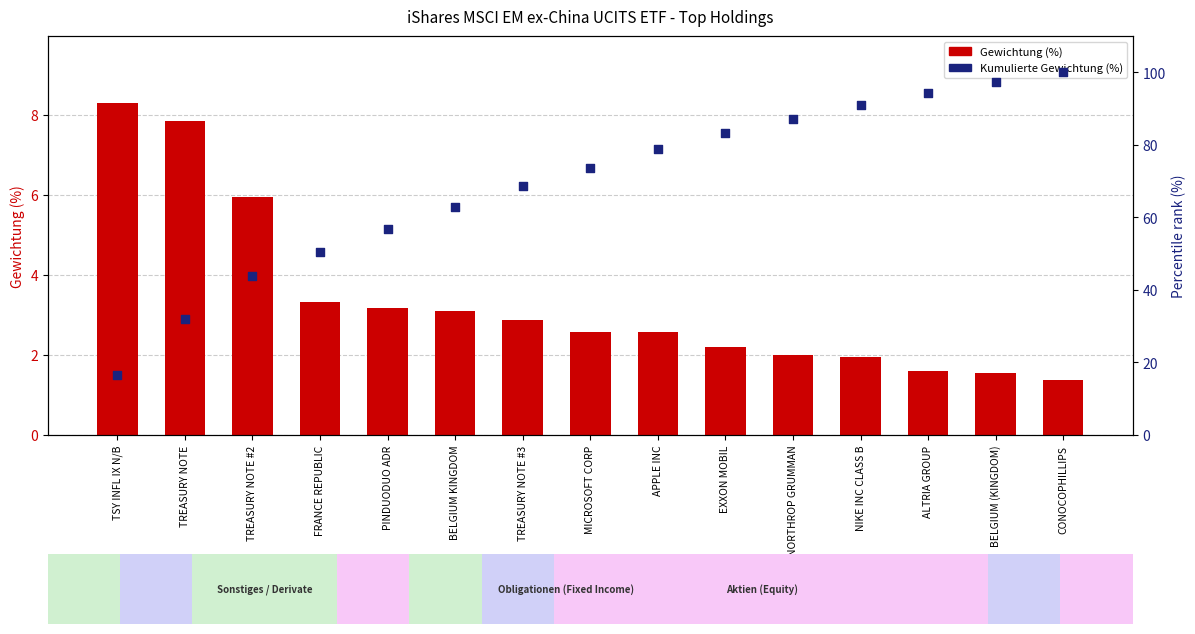

Which series has the largest total across all categories?

Percentile rank within the sample